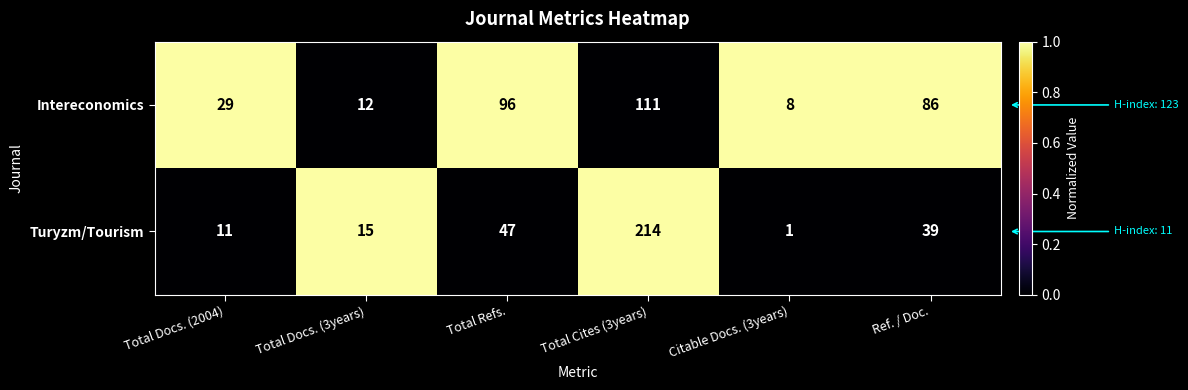

Which series has the largest total across all categories?

Intereconomics